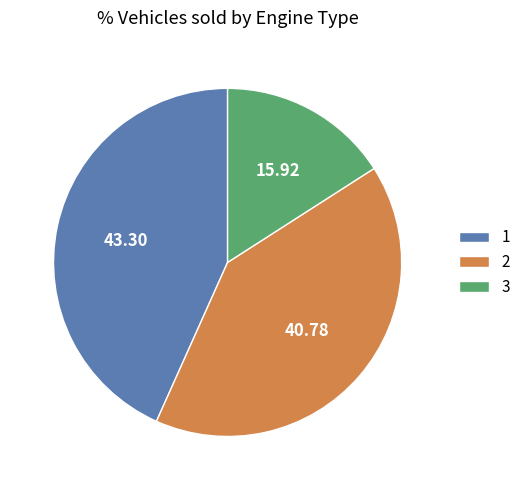

Does any single category account for the majority?

No